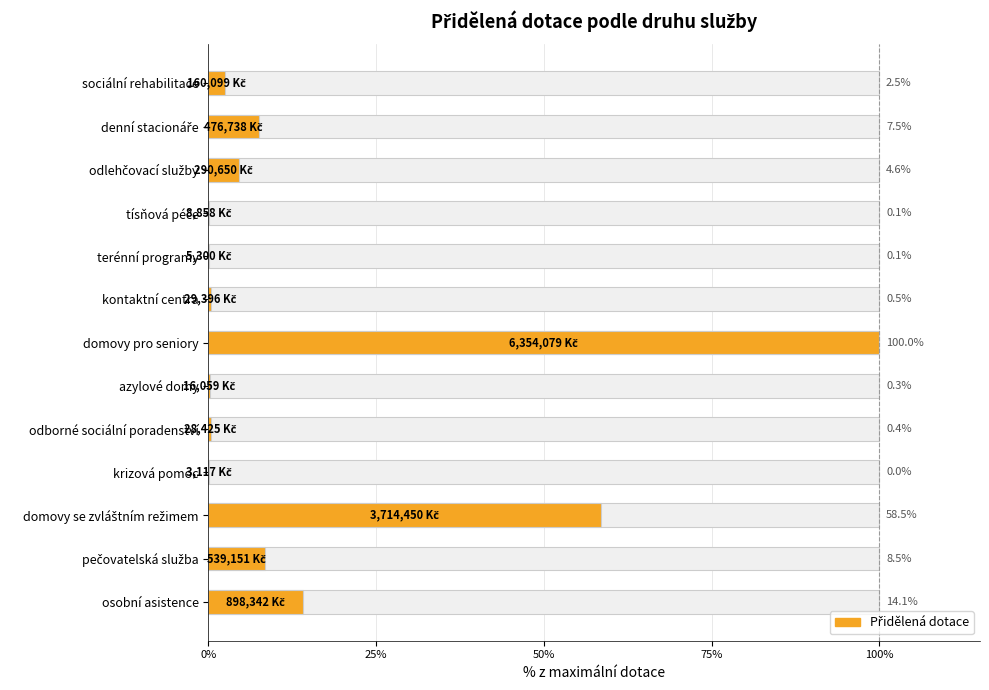

The chart shows a value of 0.1 at odborné sociální poradenství. True or false?

False